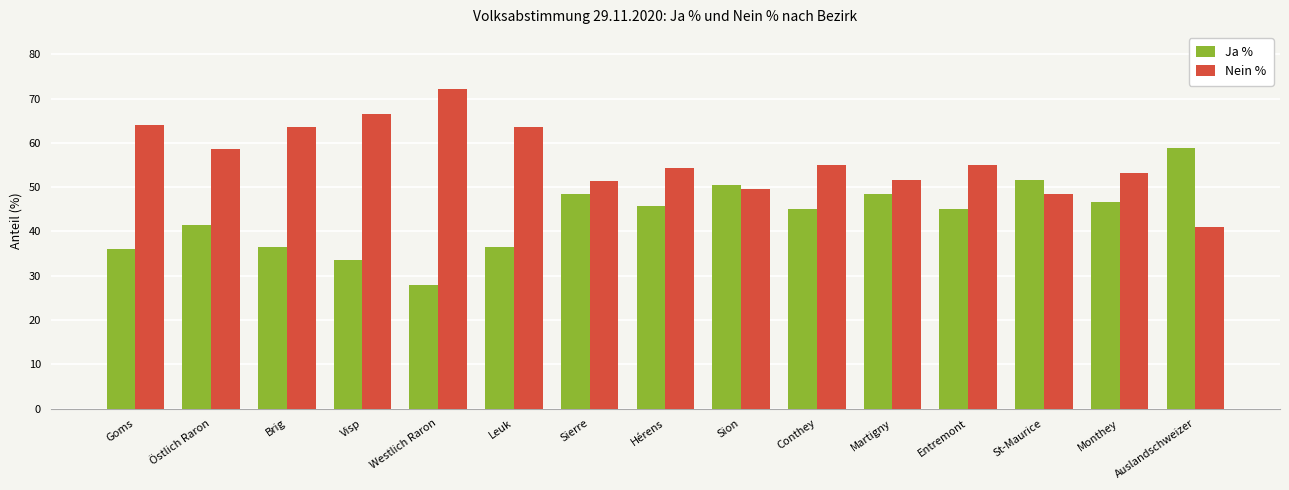

How many bars are there in total?

30